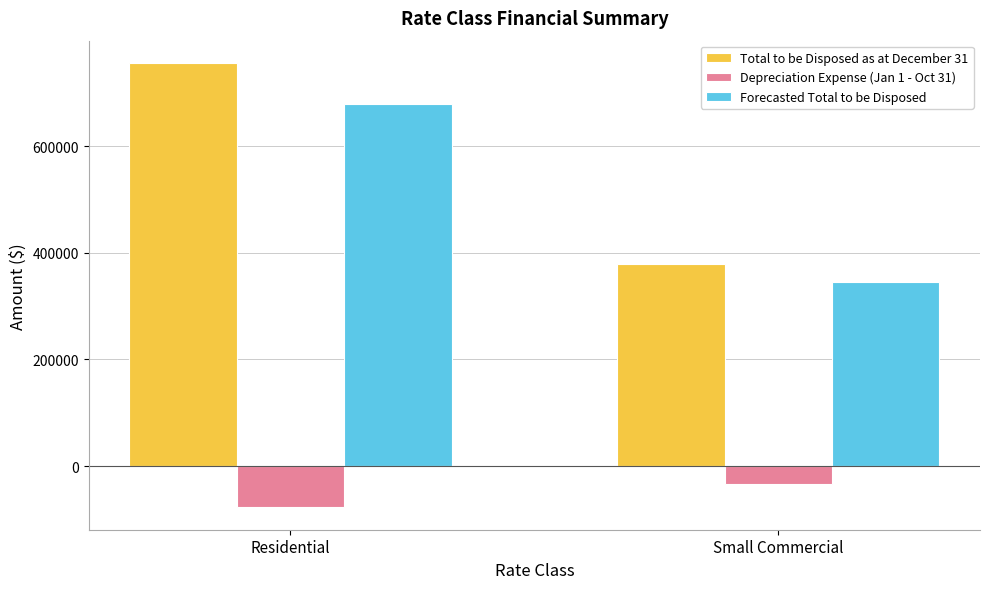

Reading left to right, list all the values displayed in this chart.

Total to be Disposed as at December 31: Residential=755903	Small Commercial=378512
Depreciation Expense (Jan 1 - Oct 31): Residential=-77787	Small Commercial=-33607
Forecasted Total to be Disposed: Residential=678116	Small Commercial=344905